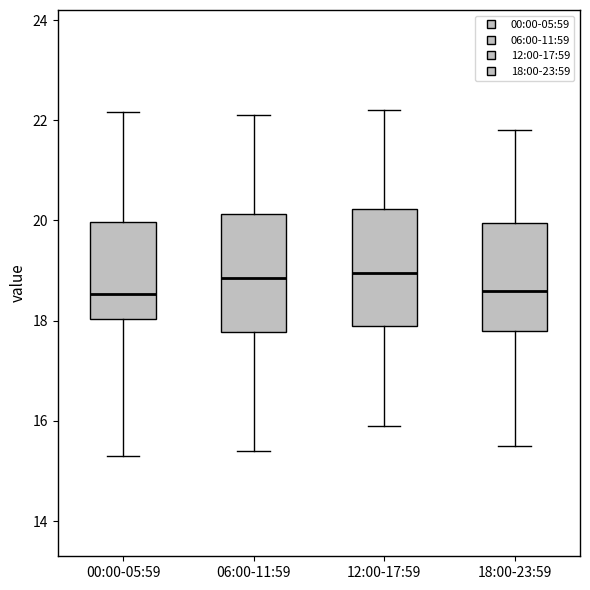

Reading left to right, read every box against the y-axis: the position of its median line, the range the box covers, and the ends of its whiskers. The values are not printed on the chart, so give them approximately, as read against the axis.

00:00-05:59: median 18.6, box 18.0 to 20.0, whiskers 15.4 to 22.2
06:00-11:59: median 18.8, box 17.8 to 20.2, whiskers 15.4 to 22.2
12:00-17:59: median 19.0, box 18.0 to 20.2, whiskers 16.0 to 22.2
18:00-23:59: median 18.6, box 17.8 to 20.0, whiskers 15.6 to 21.8